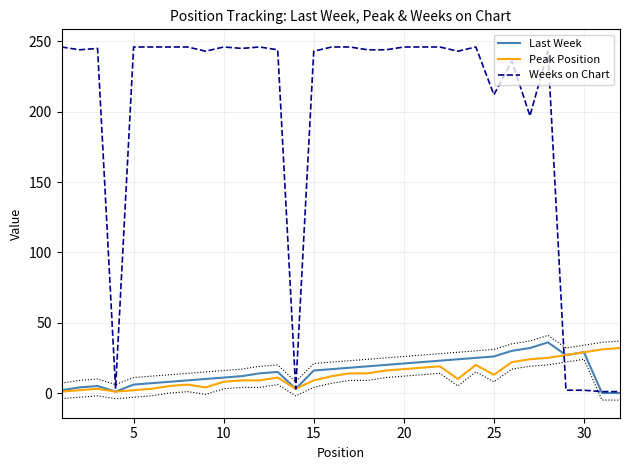

What is the highest value of the Weeks on Chart series?

246